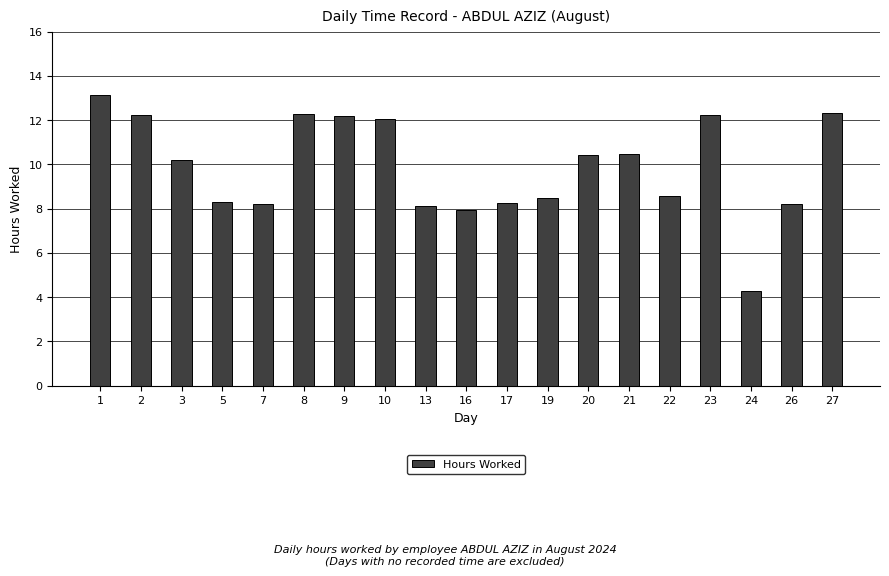

What is the difference between the second highest and second lowest values?

4.4